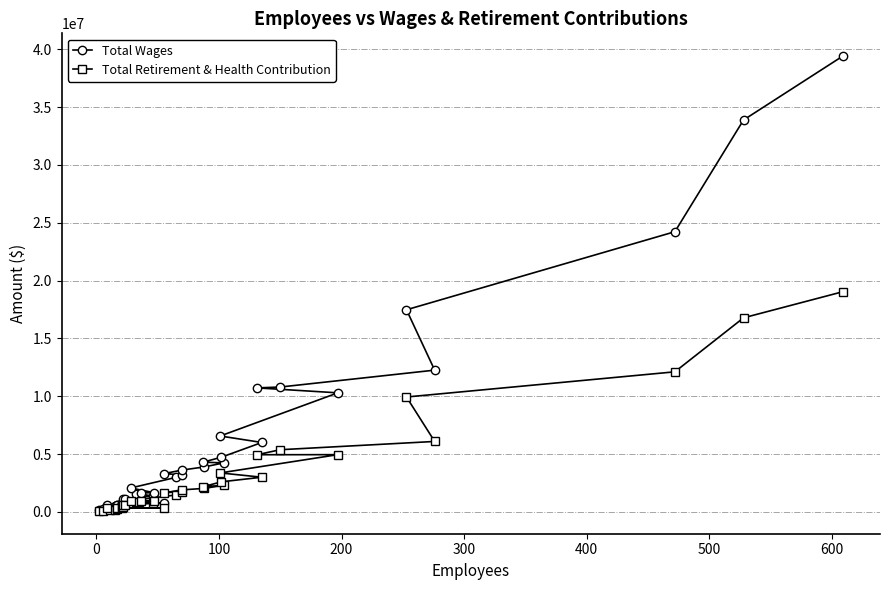

What is the value of the Total Retirement & Health Contribution point at the 16th from the left?

833866.2